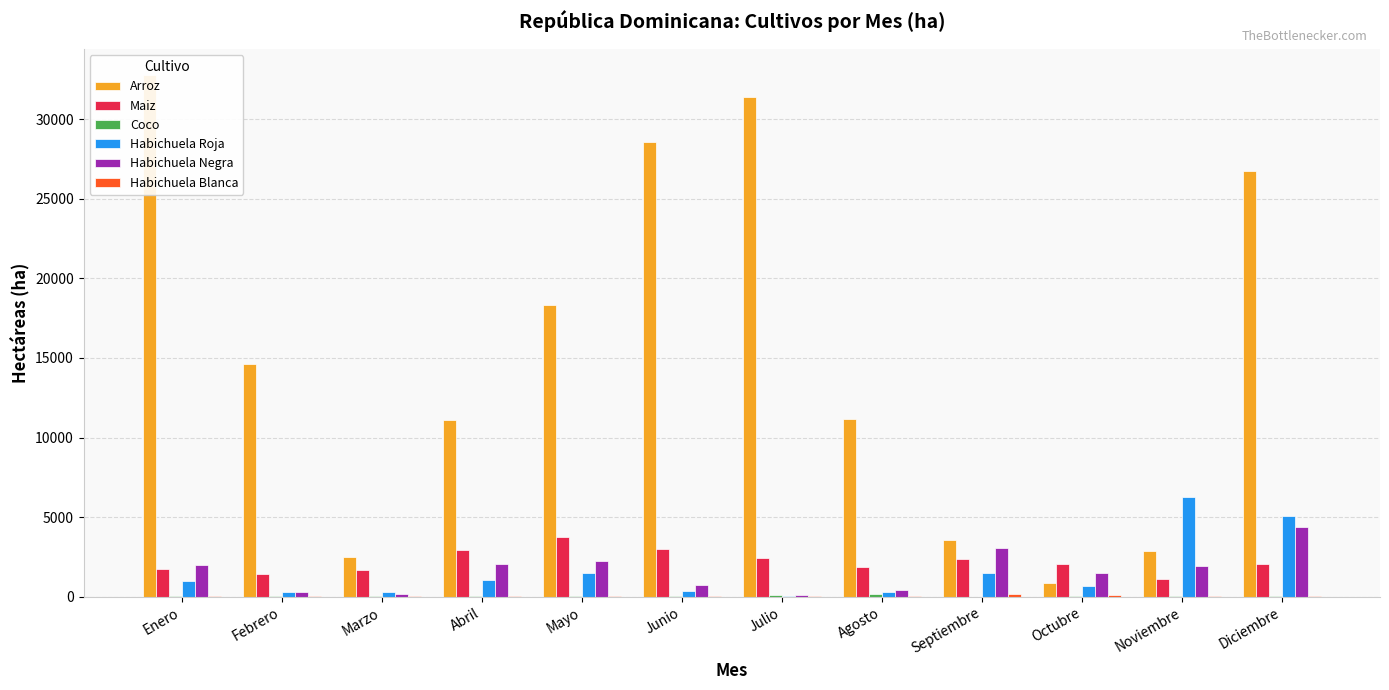

At which category is the sum across all series the highest?

Diciembre